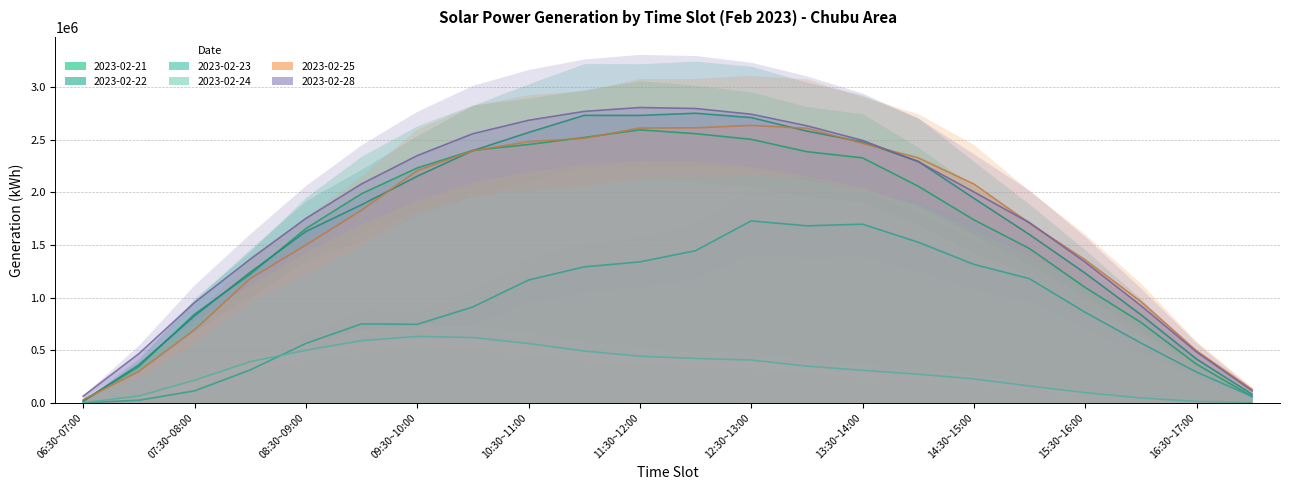

Which has a higher value, 09:30~10:00 or 08:00~08:30?

09:30~10:00